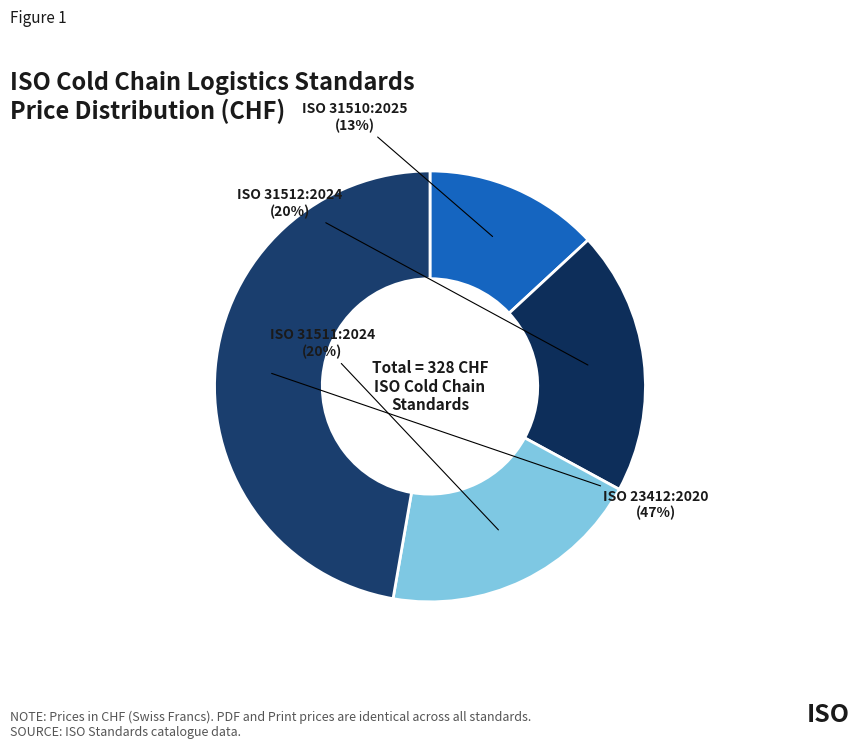

To the nearest percent, what is the combined percentage of ISO 31510:2025 and ISO 31512:2024?

33%